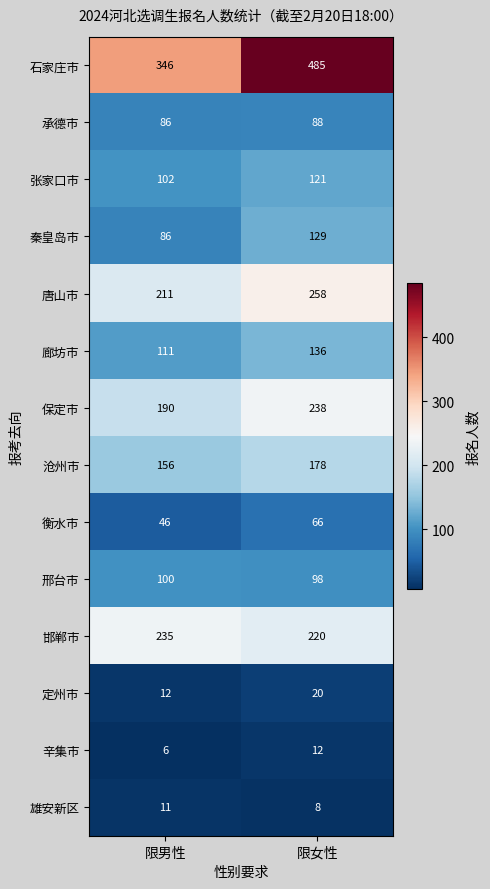

Rank the series at 限女性 from highest to lowest value.

石家庄市, 唐山市, 保定市, 邯郸市, 沧州市, 廊坊市, 秦皇岛市, 张家口市, 邢台市, 承德市, 衡水市, 定州市, 辛集市, 雄安新区